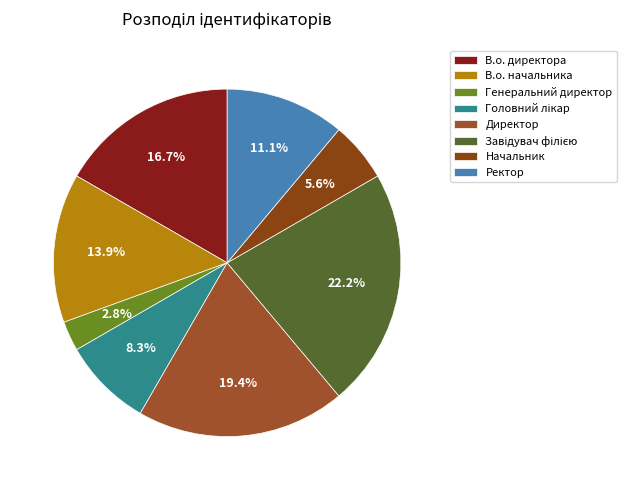

How many slices are in this pie chart?

8